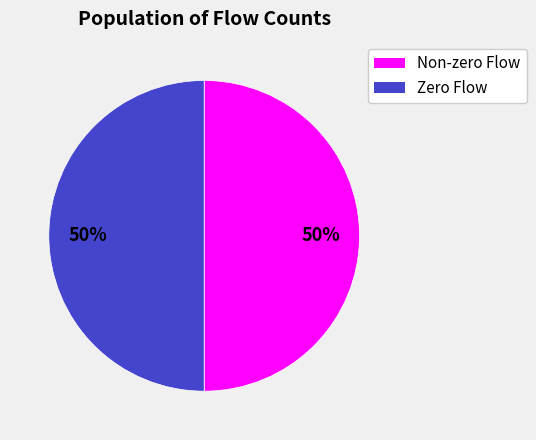

To the nearest percent, what is the average slice percentage?

50%